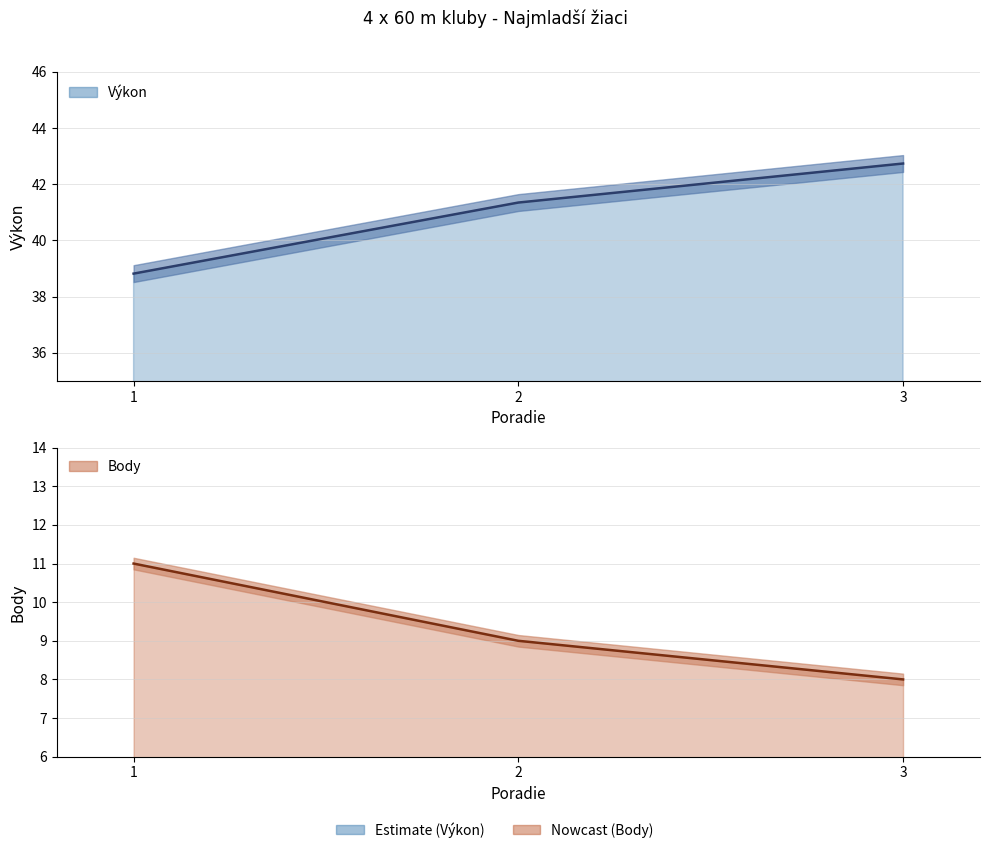

Which series has the largest range (max minus min)?

Výkon